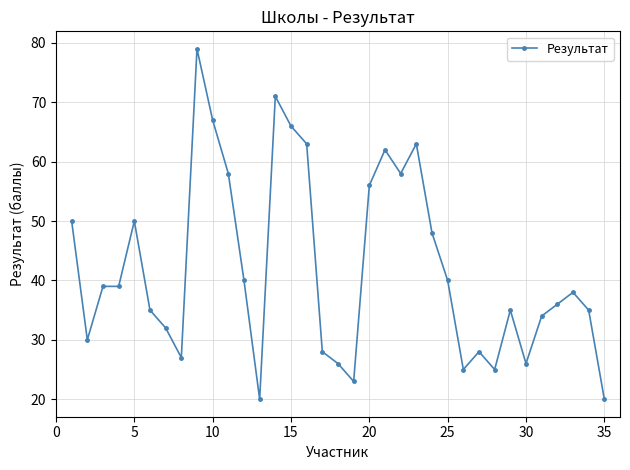

True or false: the data has more than 2 interior local peaks.

True